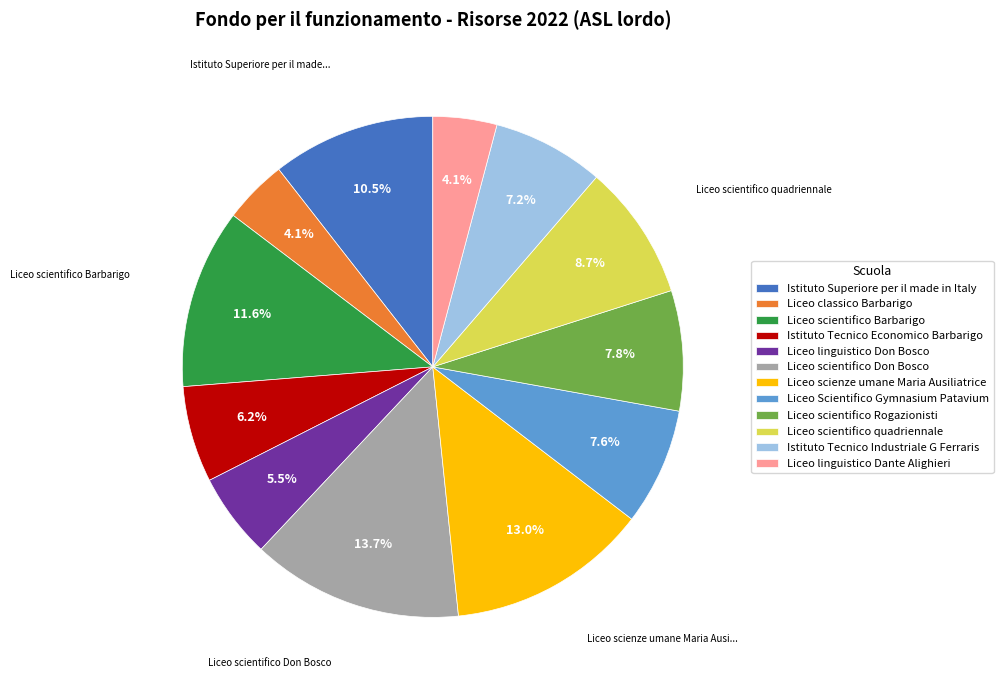

To the nearest percent, what is the average slice percentage?

8%